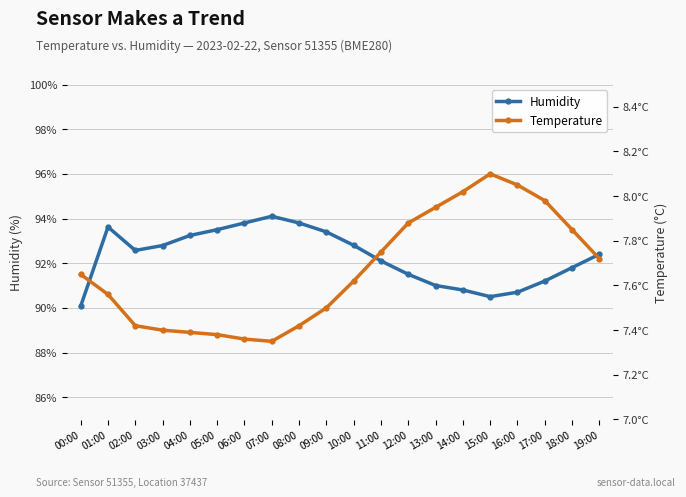

At 03:00, list the series in order from smallest to largest.

temperature, humidity